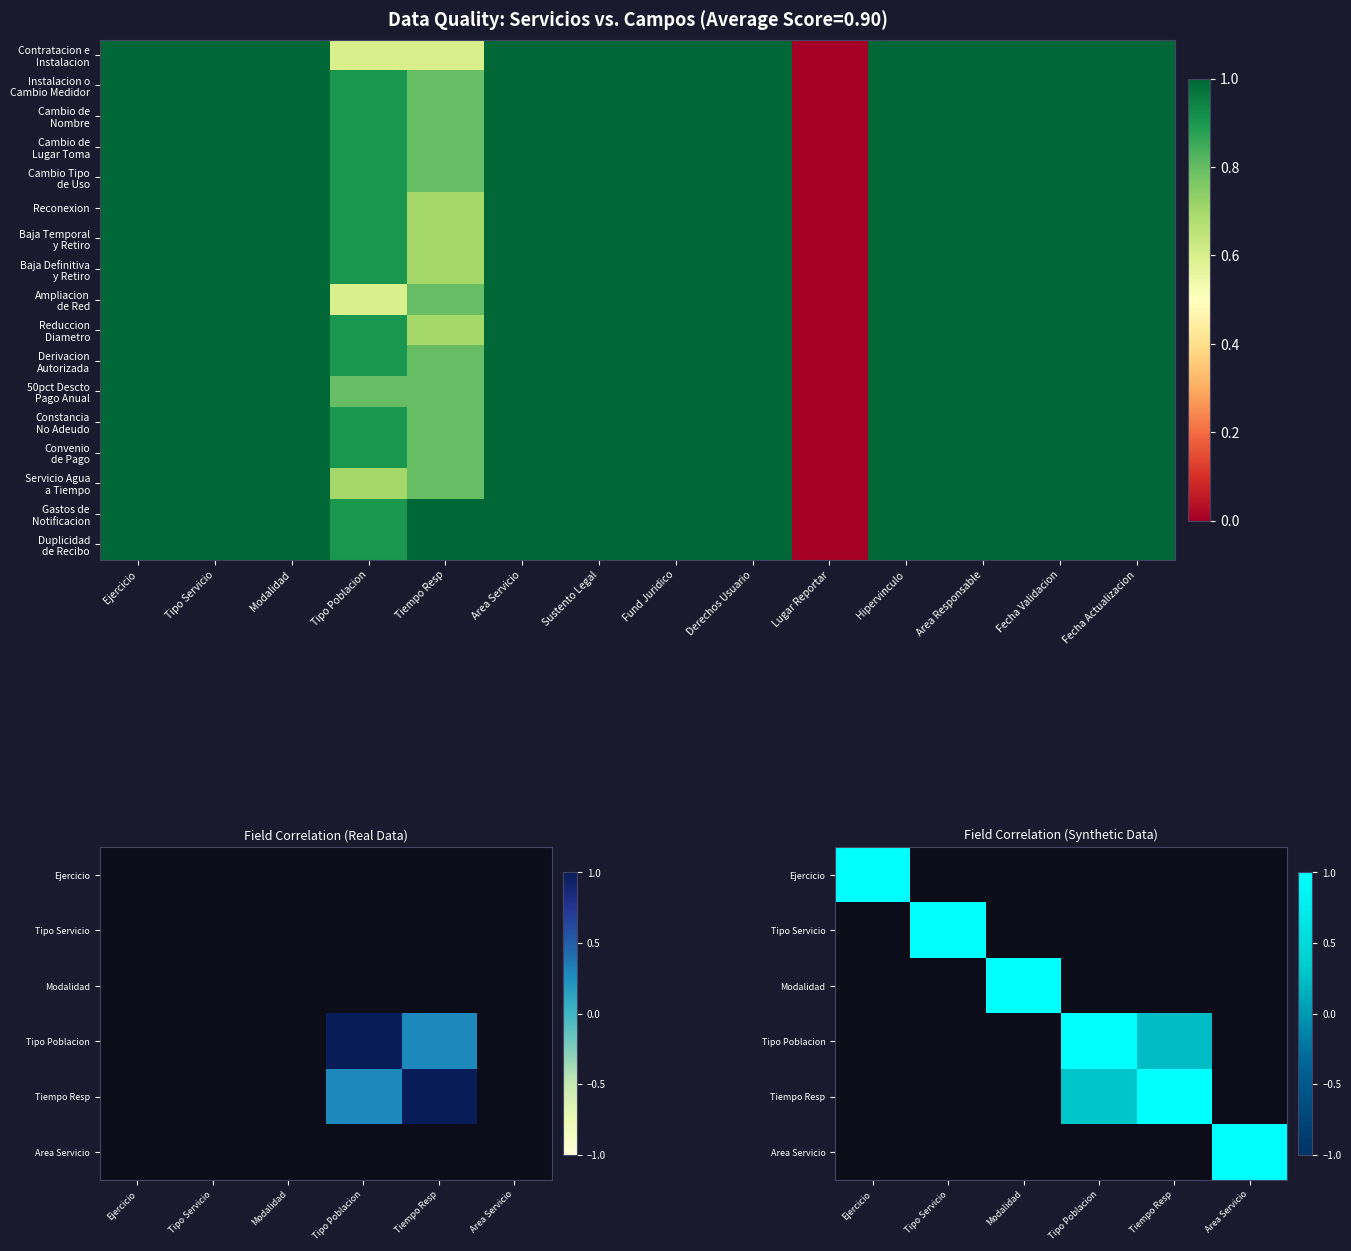

How many positive values does the Duplicidad de Recibo series have?

13